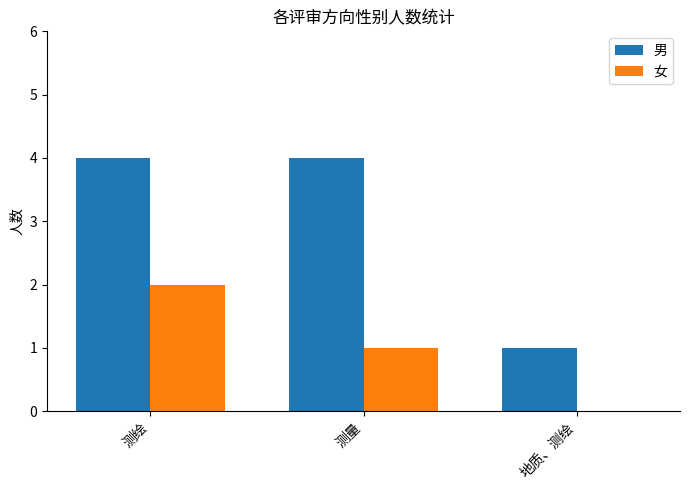

Count the 男 values in the range 1 to 4.

3